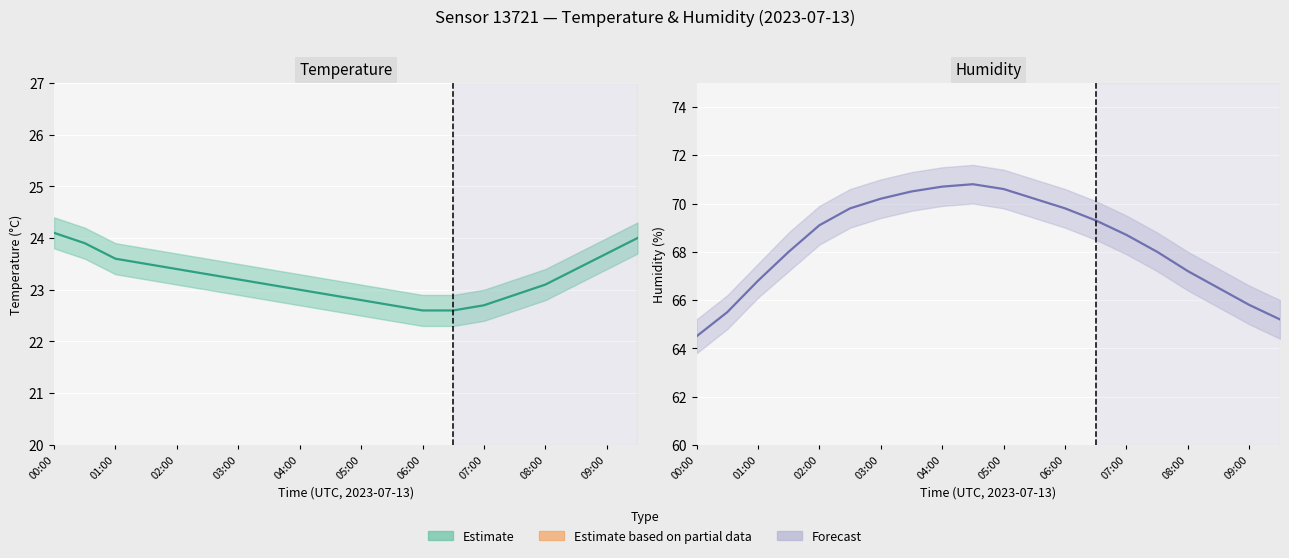

What position from the left is 03:00?

7